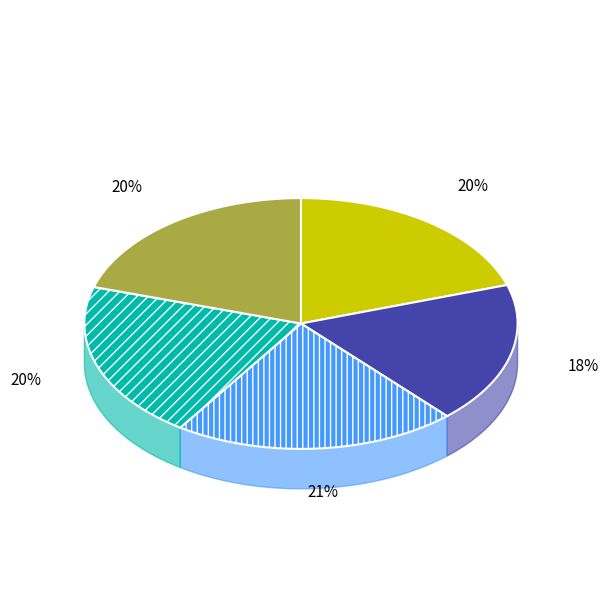

True or false: Penuntutan accounts for 18% of the total.

True